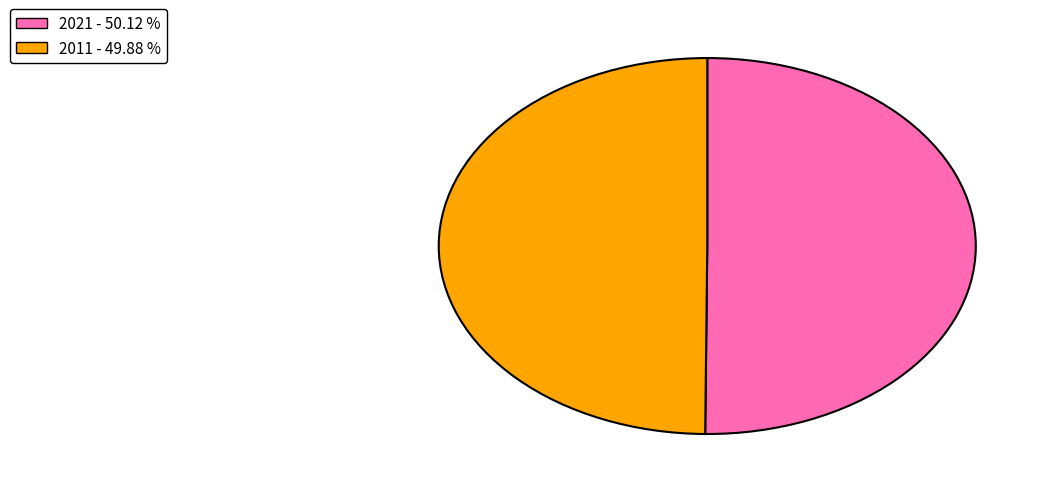

Approximately how many times larger is the value at 2011 - 49.88 % compared to 2021 - 50.12 %?

1.0